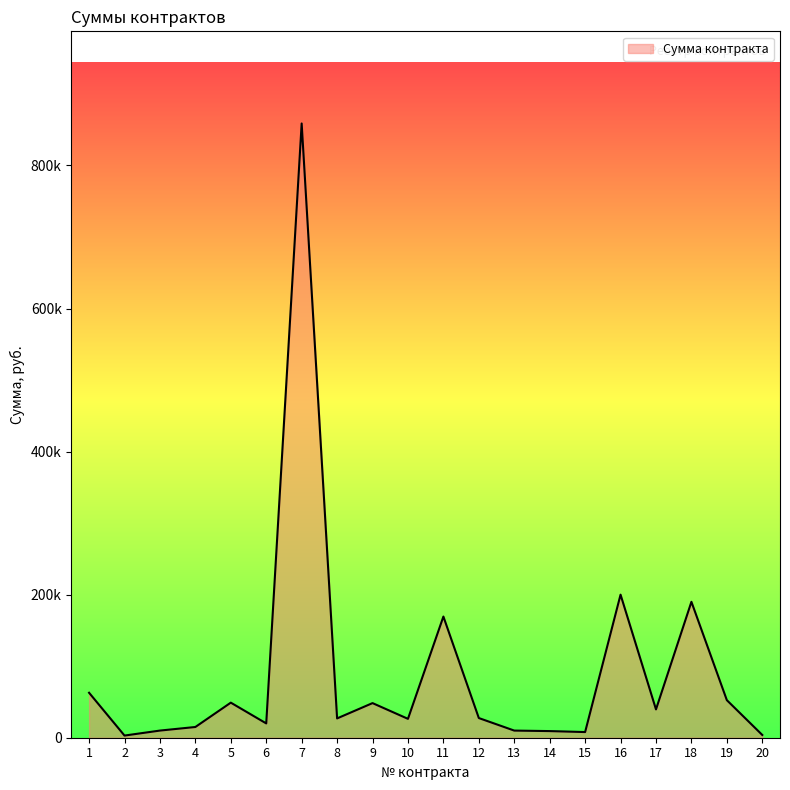

What value does the data have at 13?

9980.0